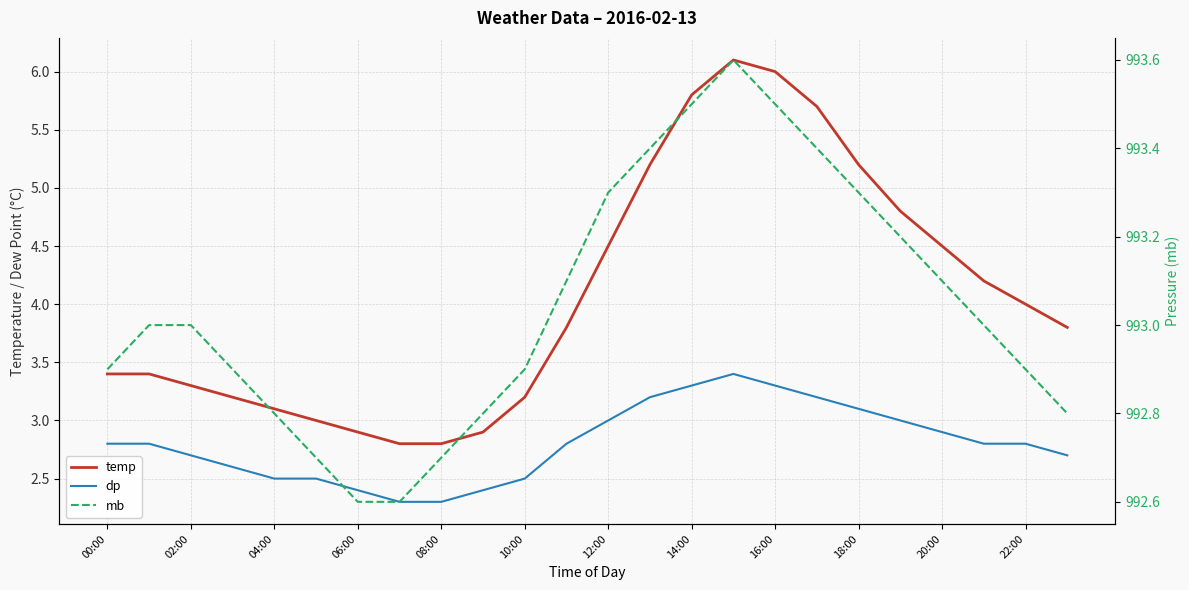

Which series has the widest spread of values?

temp